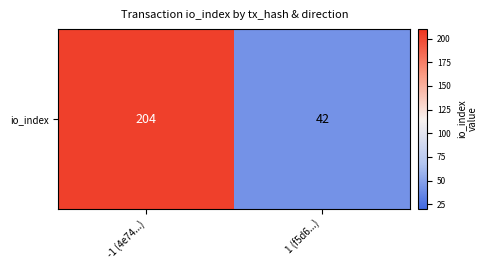

Is it true that the value at -1 (4e74...) is 312?

False